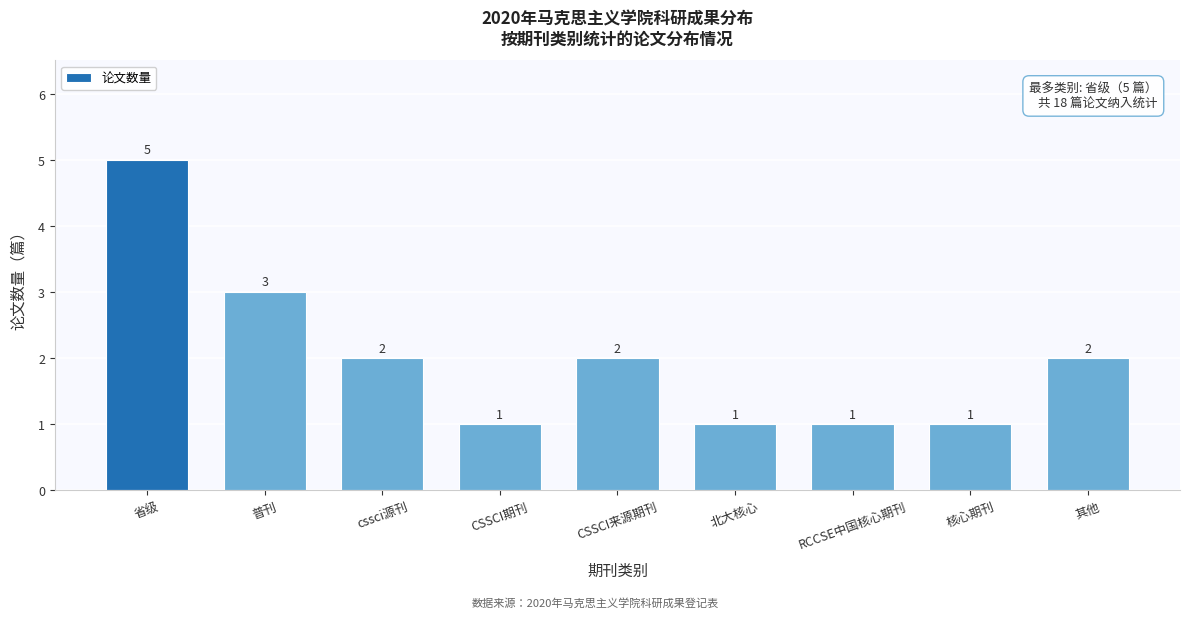

Reading left to right, extract all data points from this chart.

省级=5	普刊=3	cssci源刊=2	CSSCI期刊=1	CSSCI来源期刊=2	北大核心=1	RCCSE中国核心期刊=1	核心期刊=1	其他=2